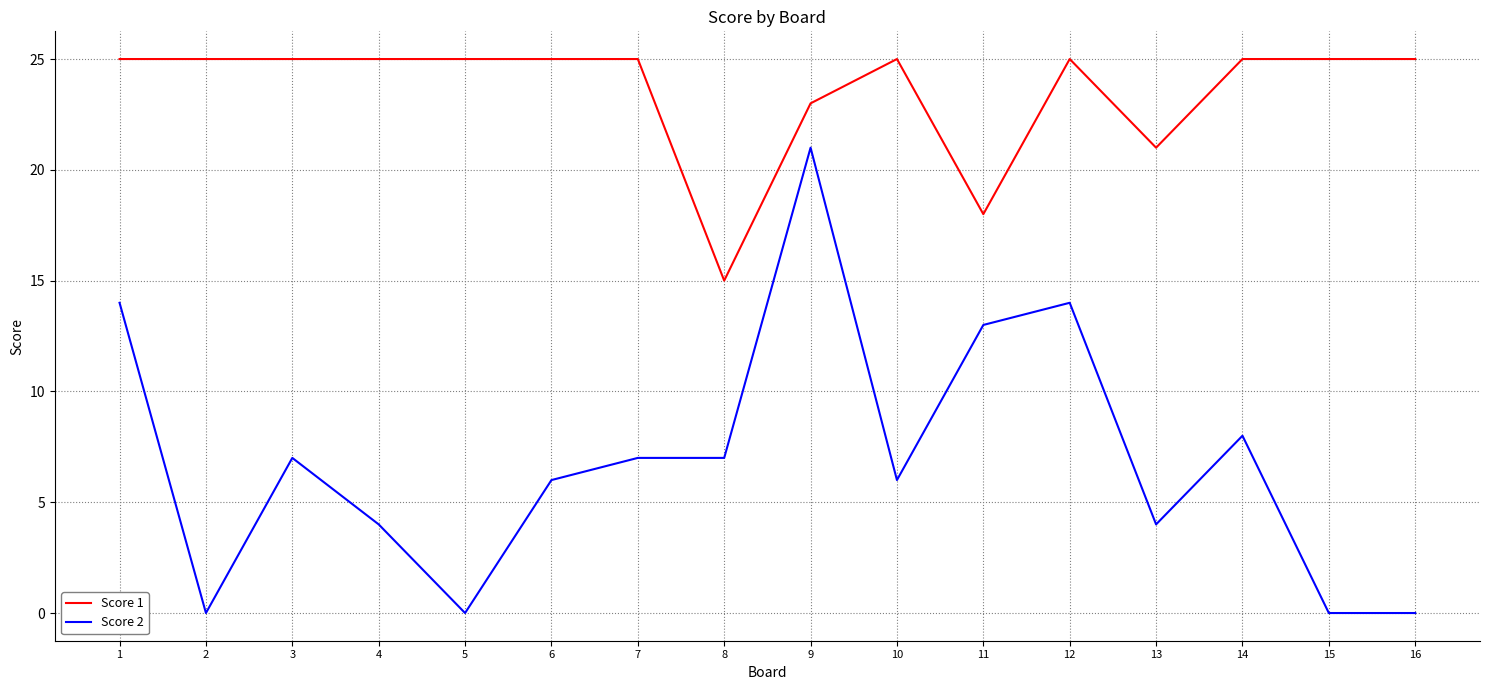

At which label is Score 2 closest to 10?

14